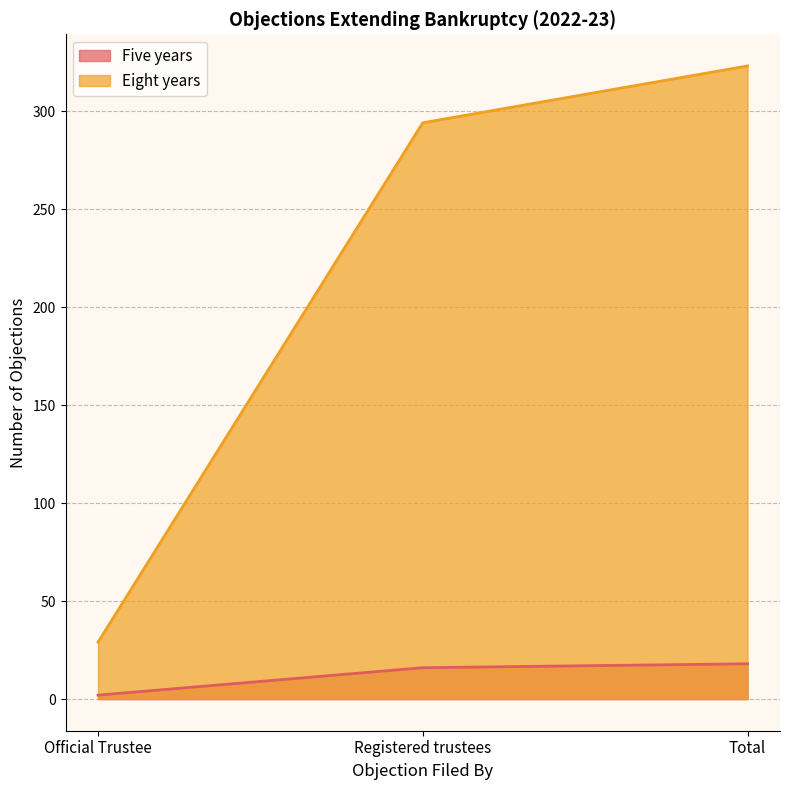

Reading right to left, what are all the values shown in this chart?

Five years: Total=18	Registered trustees=16	Official Trustee=2
Eight years: Total=323	Registered trustees=294	Official Trustee=29